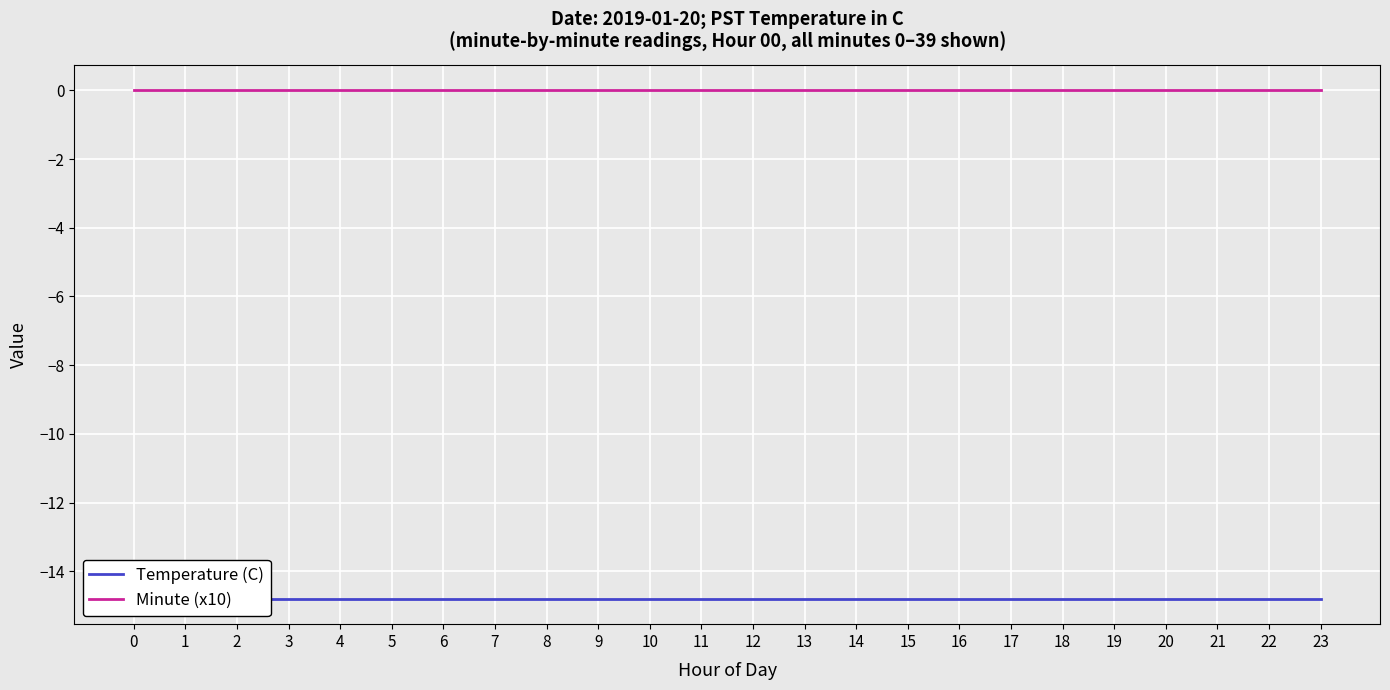

List the series in order of their peak value, highest first.

Minute (x10), Temperature (C)